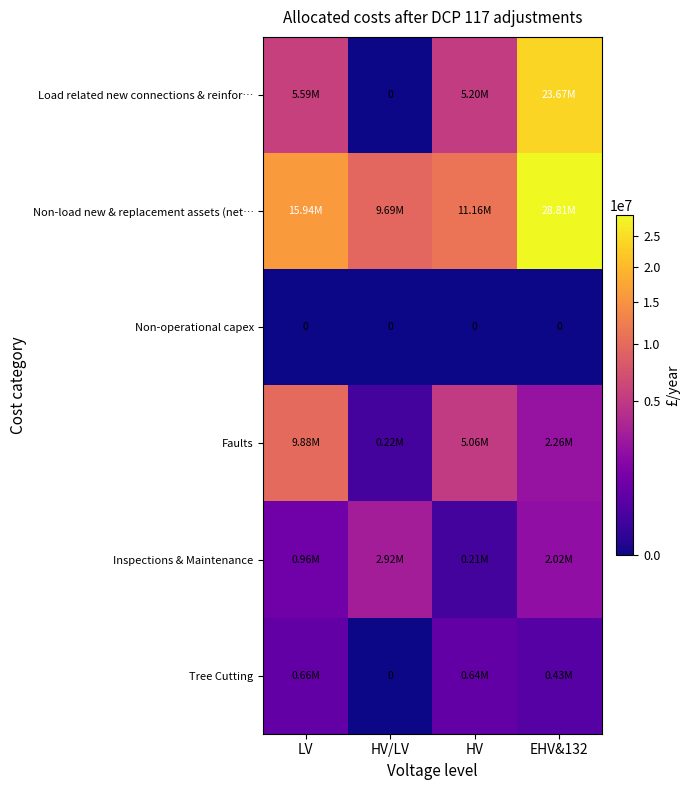

Which series has the widest spread of values?

Load related new connections & reinfor…